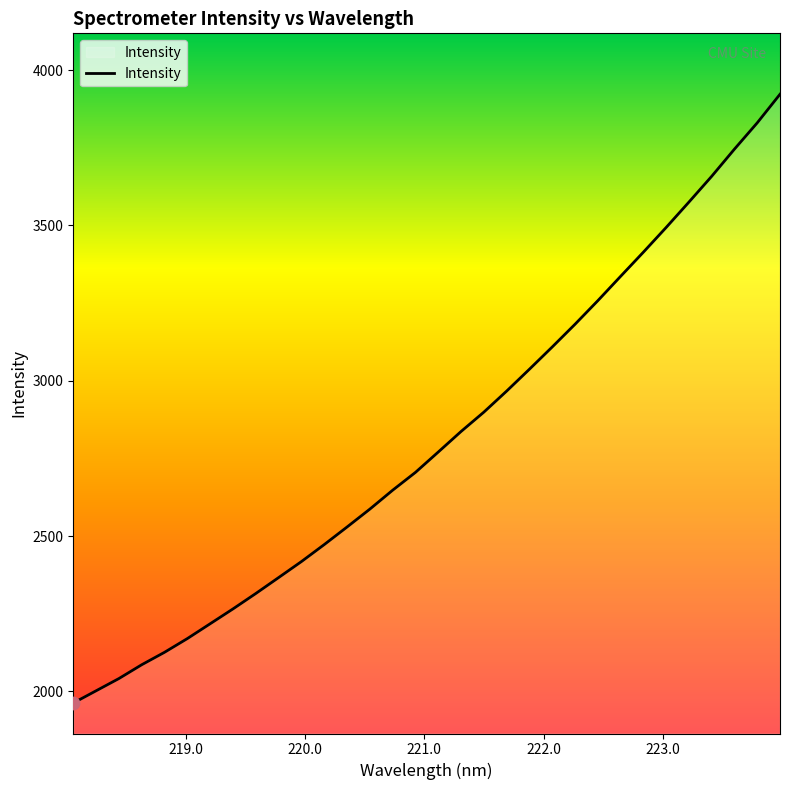

What is the difference between the maximum and minimum values?

1960.0